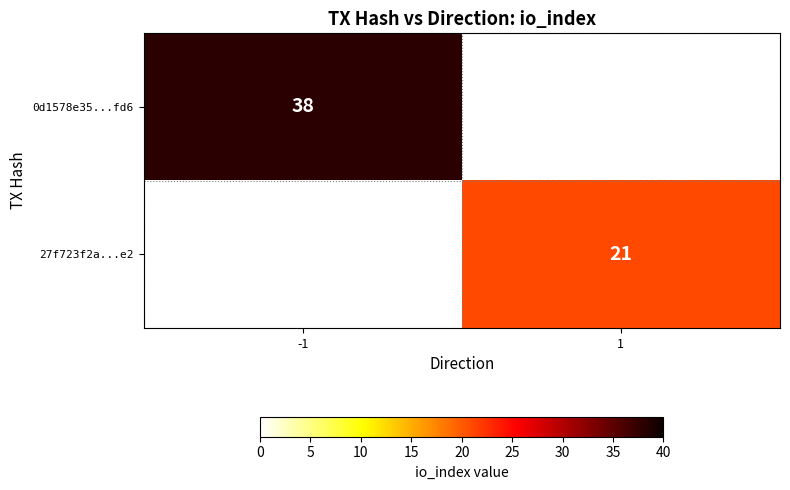

Is the value of 0d1578e35...fd6 at -1 greater than the value of 27f723f2a...e2 at 1?

Yes